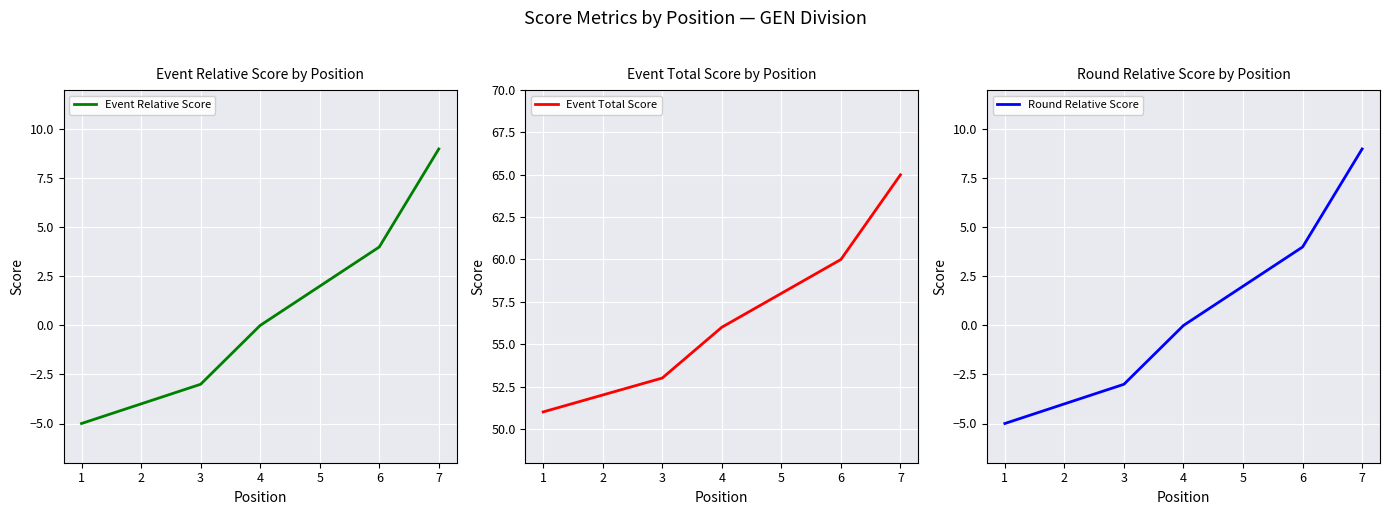

Rank the categories by Round Relative Score value from highest to lowest.

7, 6, 5, 4, 3, 2, 1